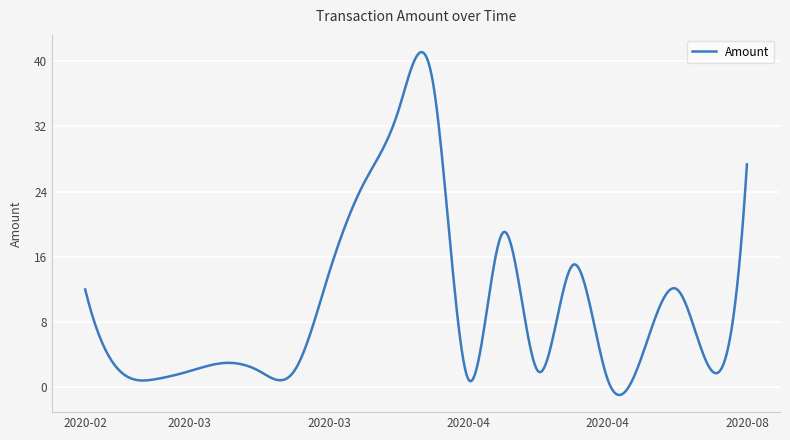

What is the difference between the maximum and minimum values?

42.0